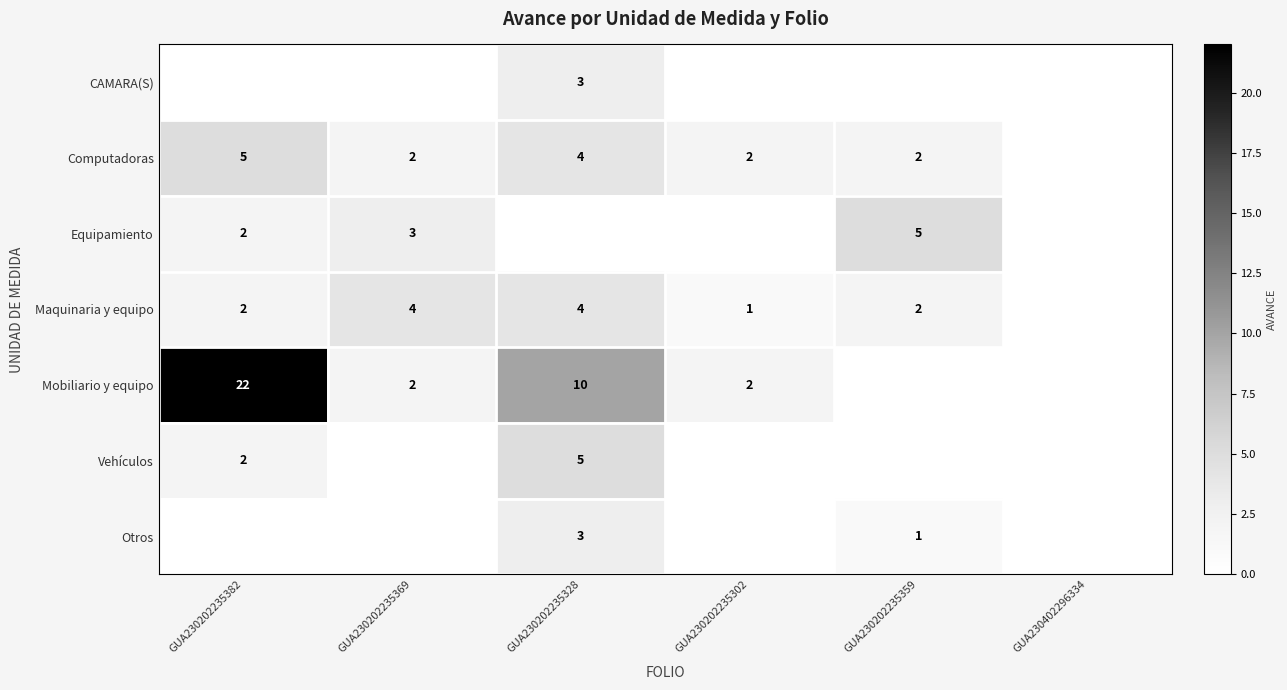

True or false: Mobiliario y equipo has a value of 14 at GUA230202235328.

False